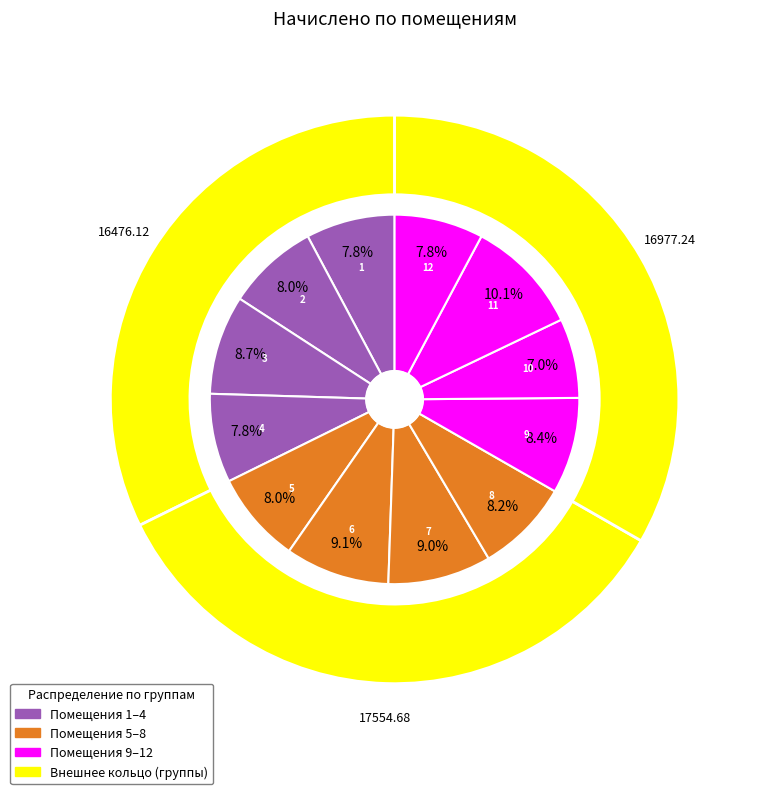

True or false: 9 accounts for 8% of the total.

True